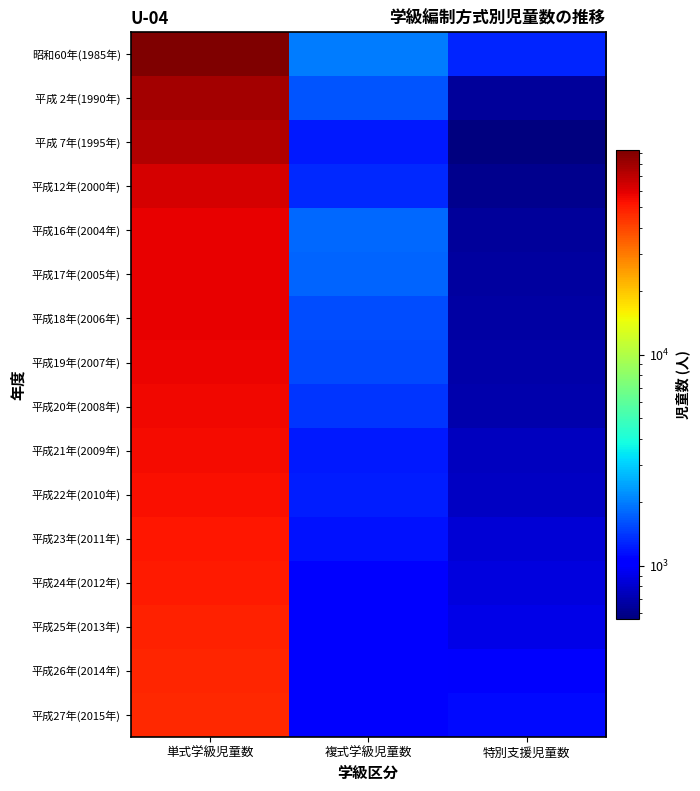

Reading right to left, list all the values displayed in this chart.

昭和60年(1985年): 特別支援児童数=1277	複式学級児童数=2016	単式学級児童数=92900
平成 2年(1990年): 特別支援児童数=639	複式学級児童数=1628	単式学級児童数=78208
平成 7年(1995年): 特別支援児童数=563	複式学級児童数=1204	単式学級児童数=73556
平成12年(2000年): 特別支援児童数=598	複式学級児童数=1314	単式学級児童数=63221
平成16年(2004年): 特別支援児童数=647	複式学級児童数=1814	単式学級児童数=58607
平成17年(2005年): 特別支援児童数=658	複式学級児童数=1756	単式学級児童数=57908
平成18年(2006年): 特別支援児童数=661	複式学級児童数=1574	単式学級児童数=57641
平成19年(2007年): 特別支援児童数=686	複式学級児童数=1545	単式学級児童数=56758
平成20年(2008年): 特別支援児童数=696	複式学級児童数=1401	単式学級児童数=56162
平成21年(2009年): 特別支援児童数=747	複式学級児童数=1205	単式学級児童数=54940
平成22年(2010年): 特別支援児童数=773	複式学級児童数=1227	単式学級児童数=53625
平成23年(2011年): 特別支援児童数=826	複式学級児童数=1161	単式学級児童数=51925
平成24年(2012年): 特別支援児童数=862	複式学級児童数=1071	単式学級児童数=50206
平成25年(2013年): 特別支援児童数=901	複式学級児童数=1075	単式学級児童数=48686
平成26年(2014年): 特別支援児童数=992	複式学級児童数=1079	単式学級児童数=47254
平成27年(2015年): 特別支援児童数=1110	複式学級児童数=1047	単式学級児童数=46331